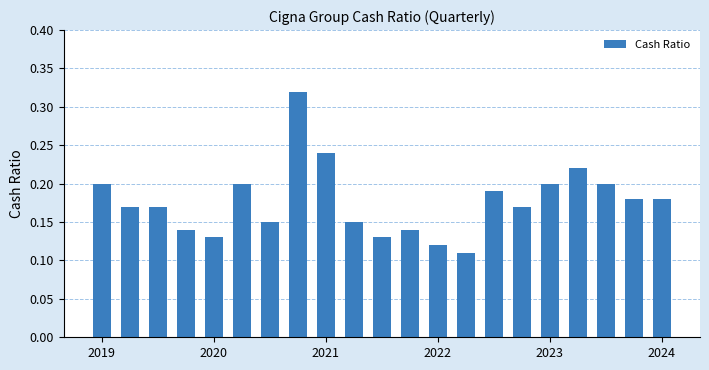

Count the values in the range 0 to 1.

21